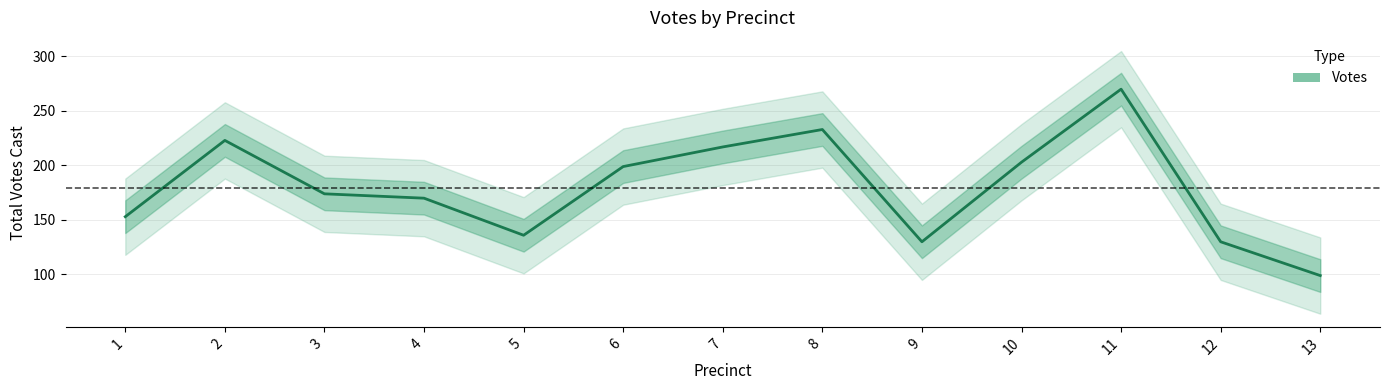

Does the chart have visible grid lines?

Yes